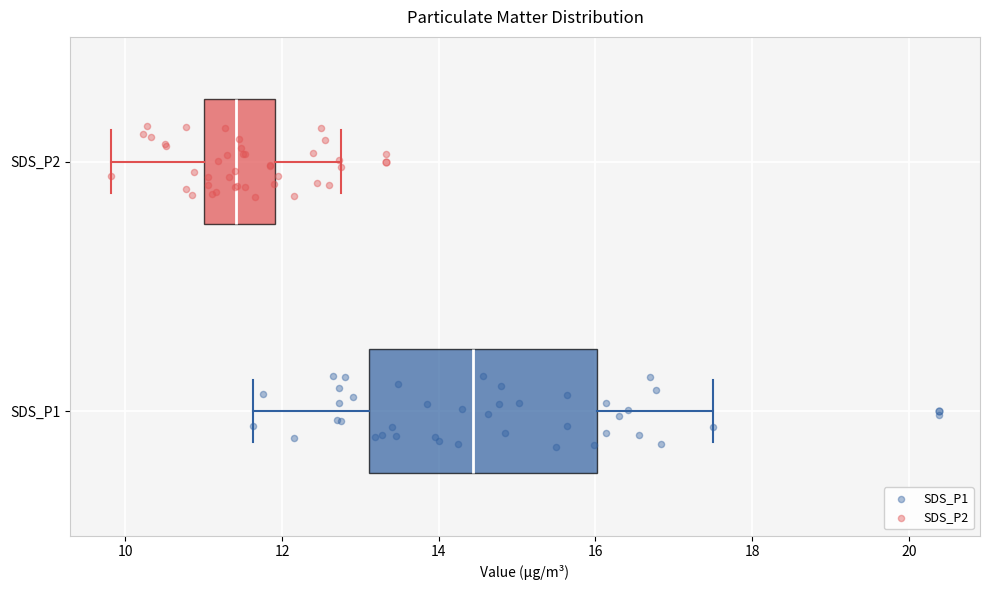

Where is the right edge of the box for SDS_P1 on the x-axis? The values are not printed on the chart, so give them approximately, as read against the axis.

16.0